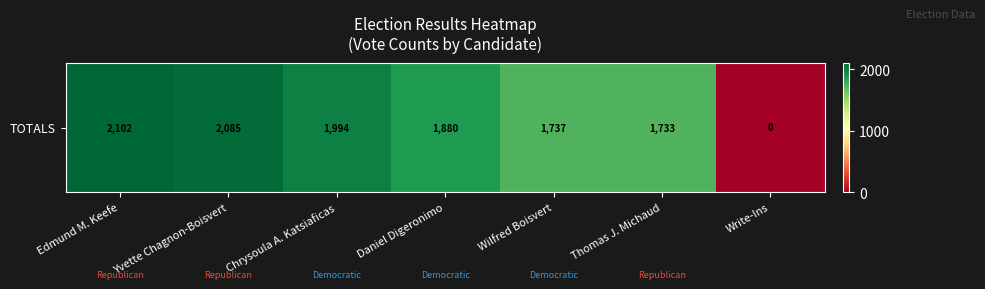

Reading left to right, what are all the values shown in this chart?

2102	2085	1994	1880	1737	1733	0